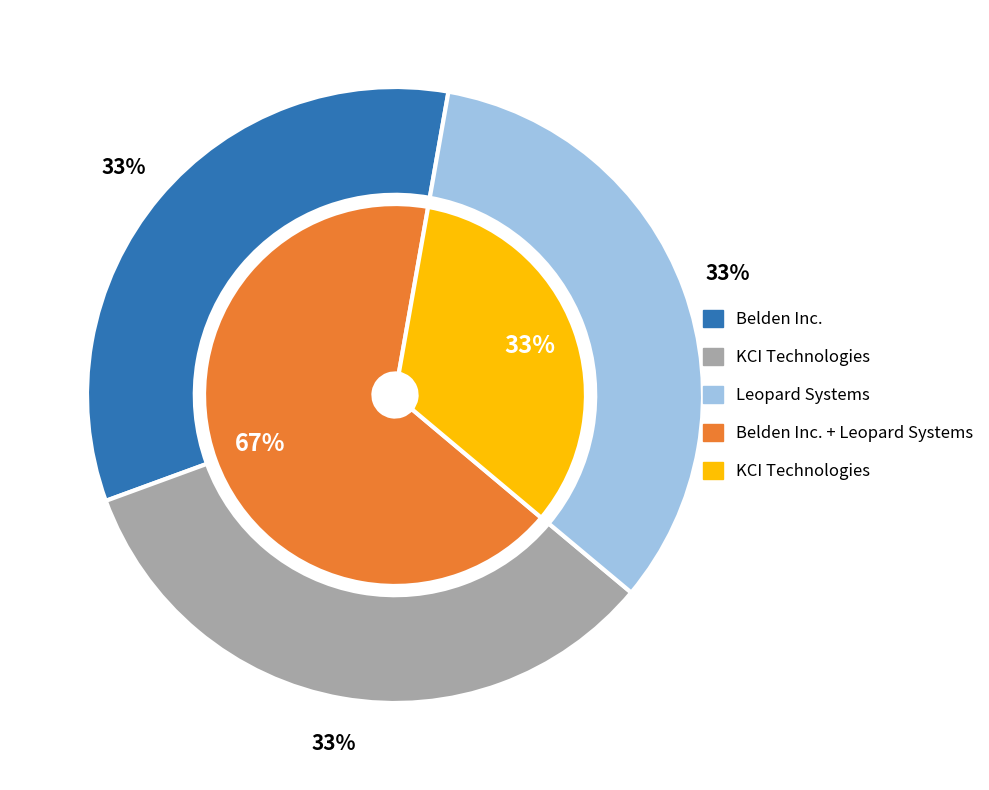

To the nearest percent, what is the average slice percentage?

33%